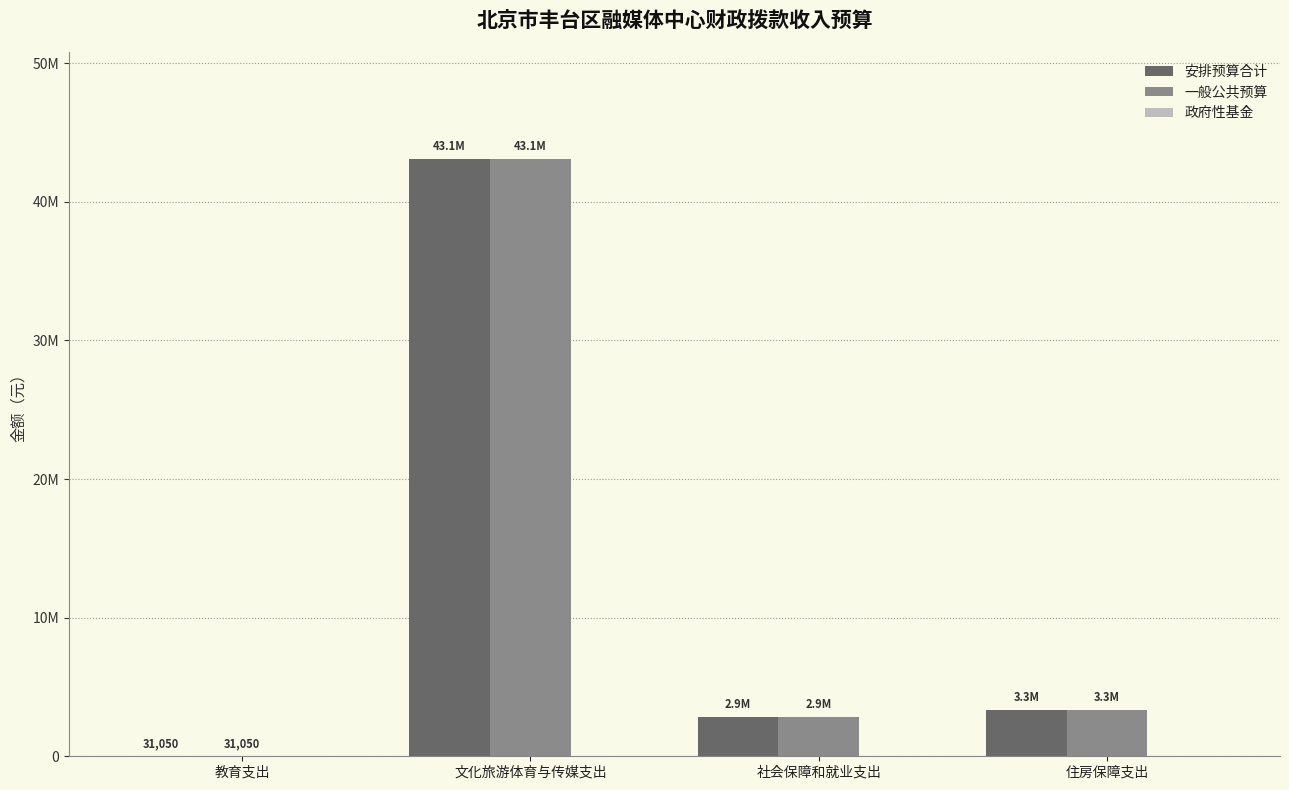

At which category is the sum across all series the highest?

文化旅游体育与传媒支出